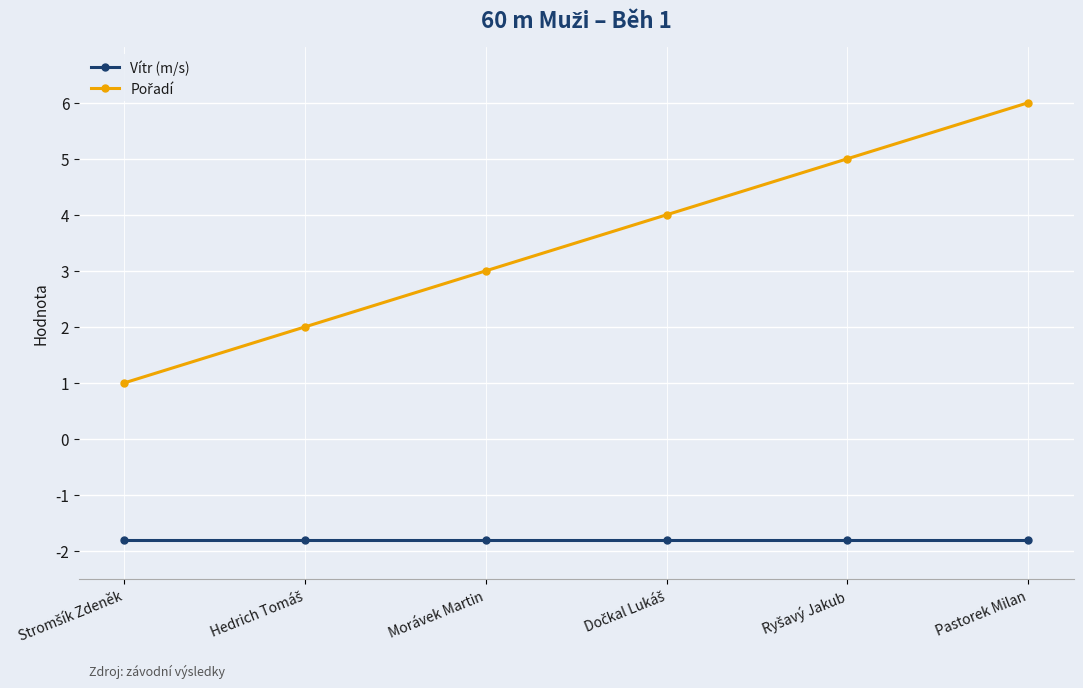

At which category is the sum across all series the highest?

Pastorek Milan